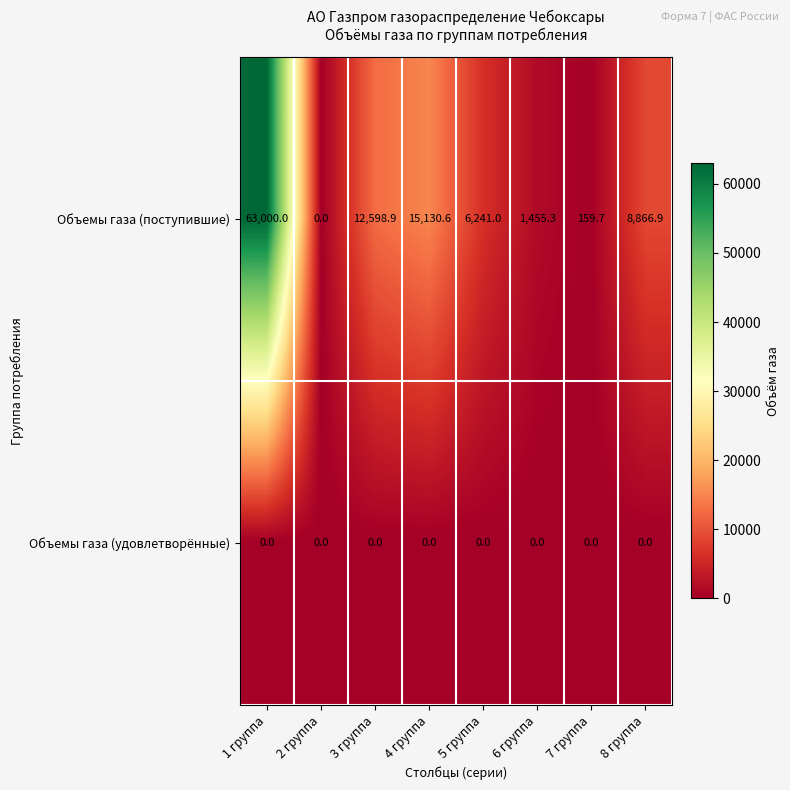

At 5 группа, list the series in order from largest to smallest.

Объемы газа (поступившие), Объемы газа (удовлетворённые)